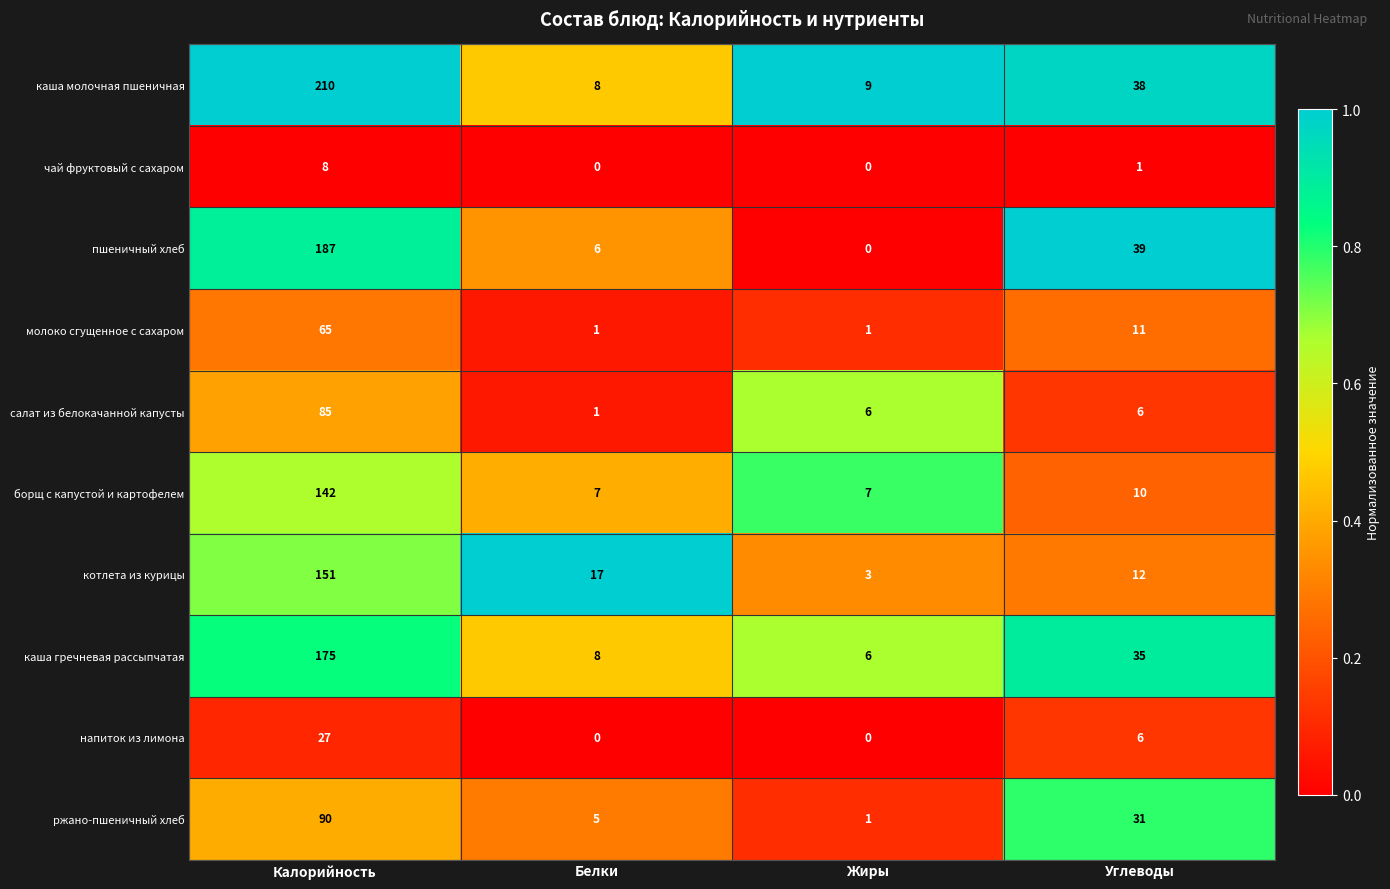

What is the difference between the maximum and minimum values in the каша гречневая рассыпчатая series?

169